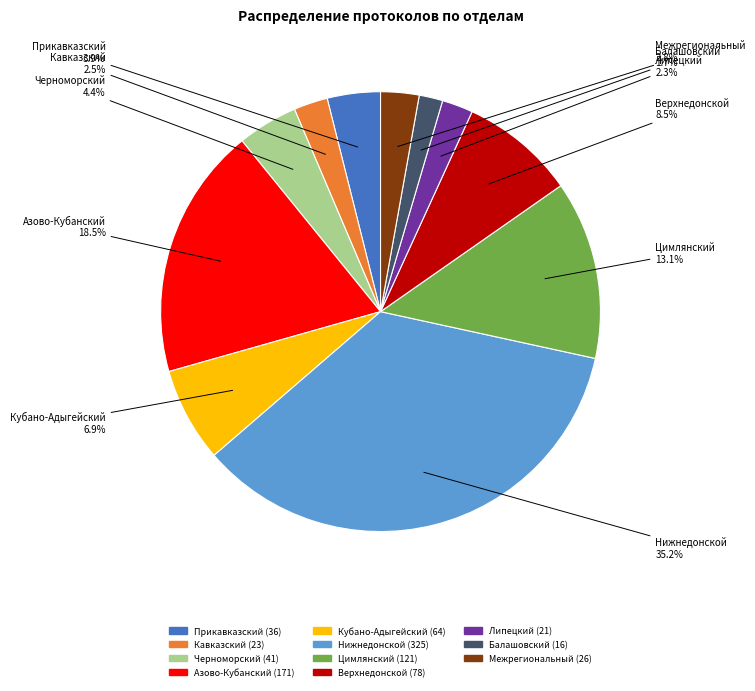

Which slice is the largest?

Нижнедонской